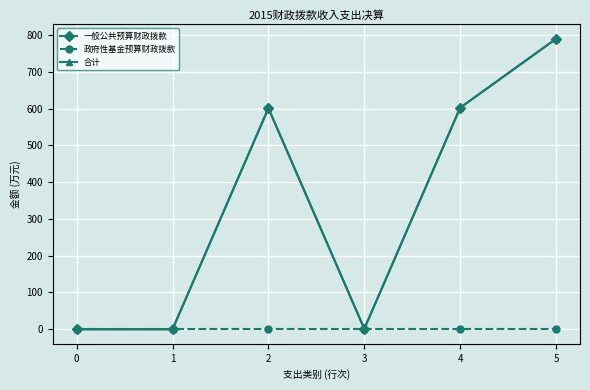

How many lines are shown in the chart?

3